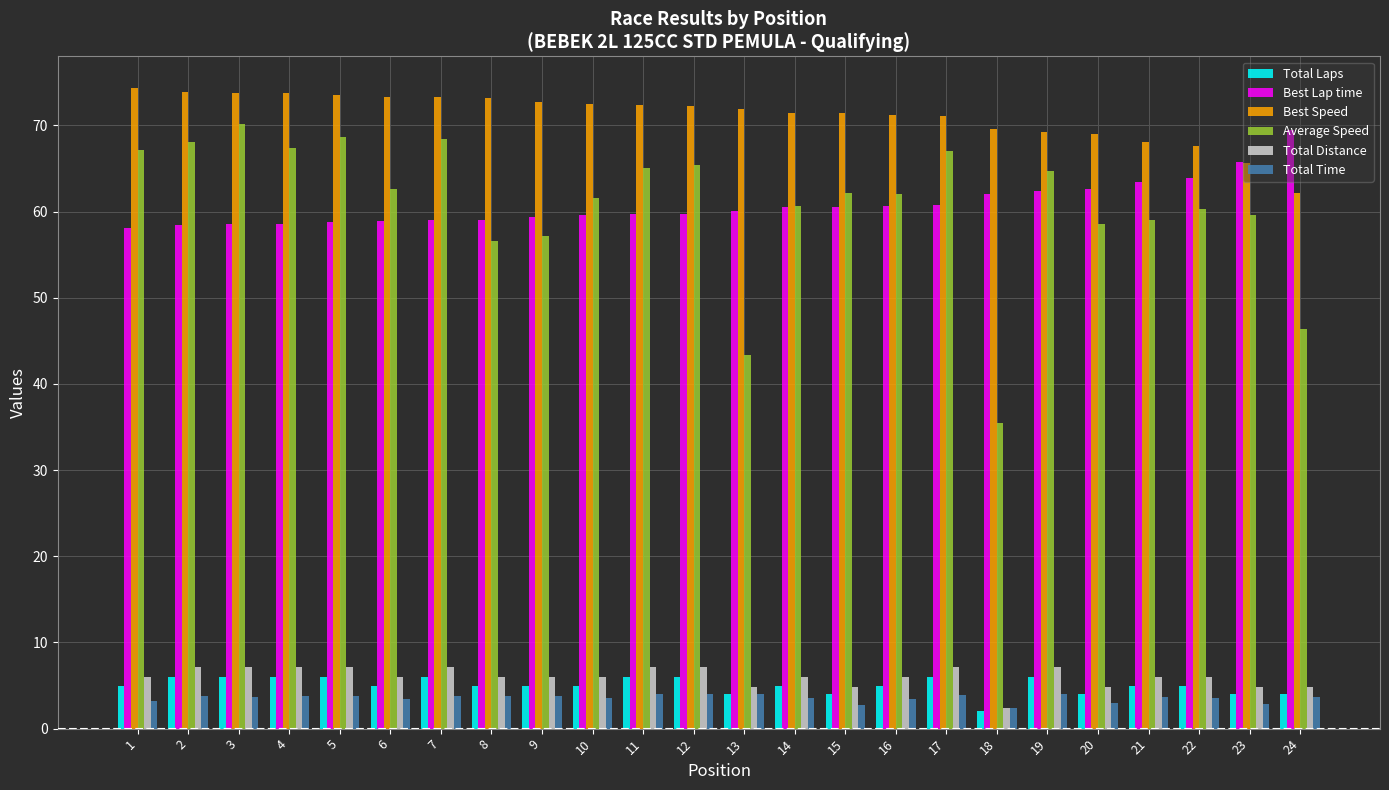

What is the maximum value for Total Time?

4.0